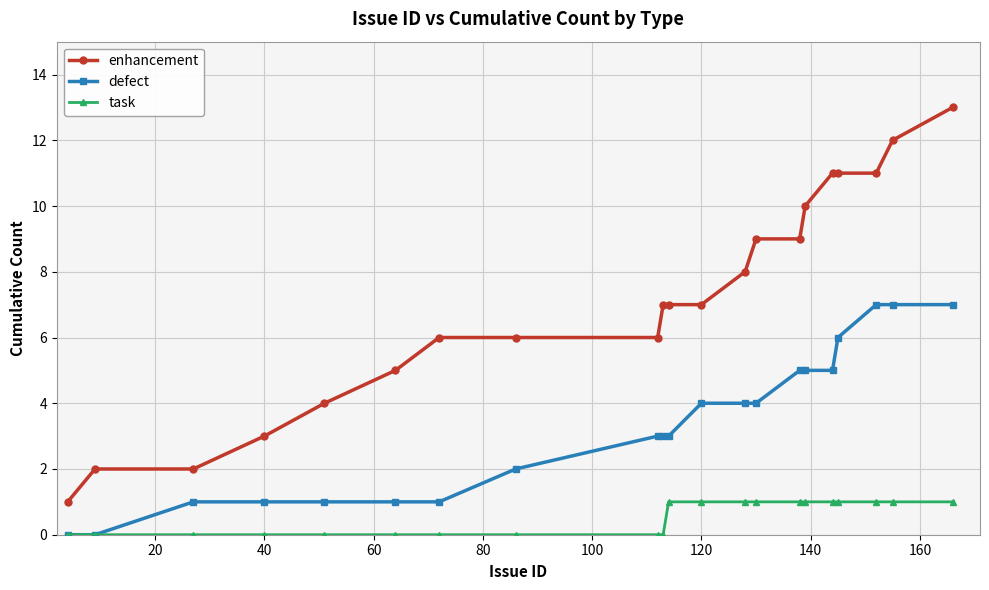

How many data points does each series have?

21